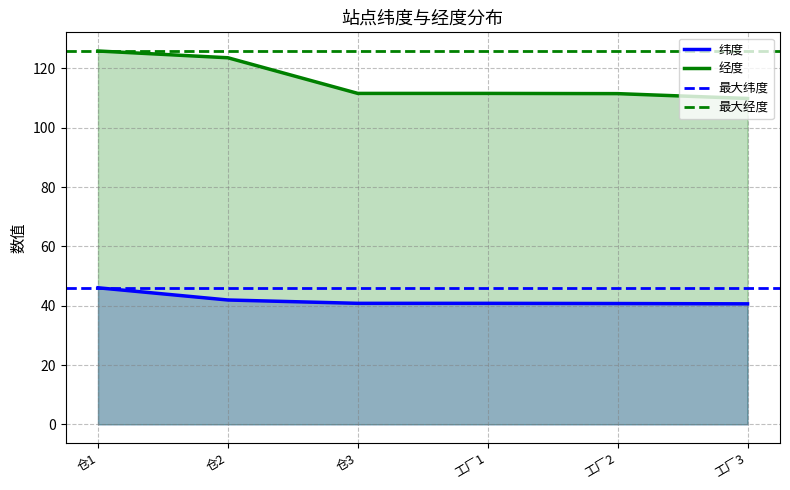

True or false: 经度 and 纬度 cross at least once.

False